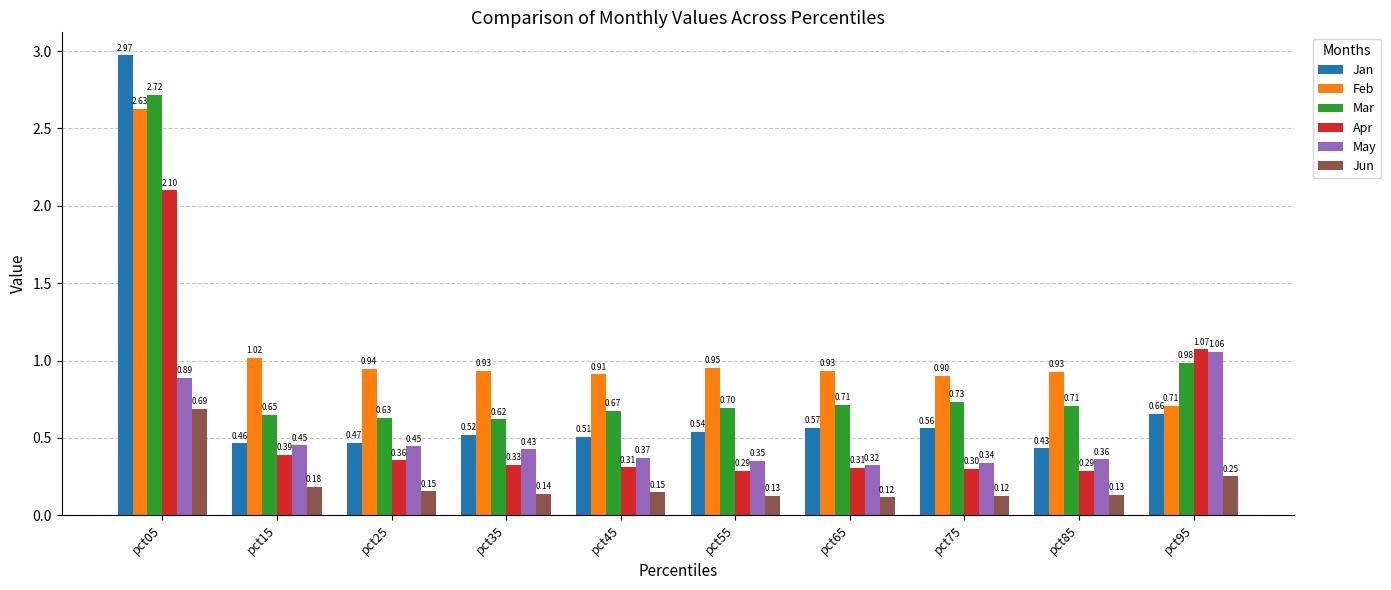

At pct15, list the series in order from largest to smallest.

Feb, Mar, Jan, May, Apr, Jun